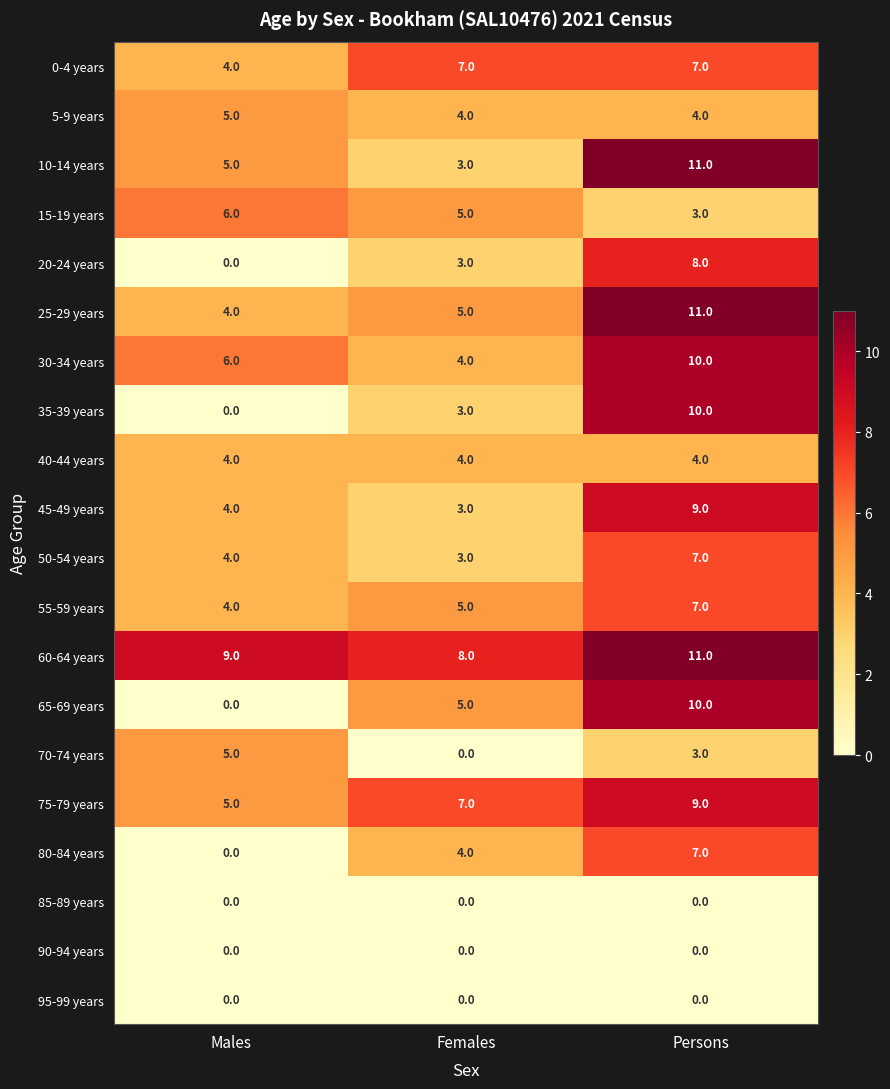

Count the number of data series in this chart.

20